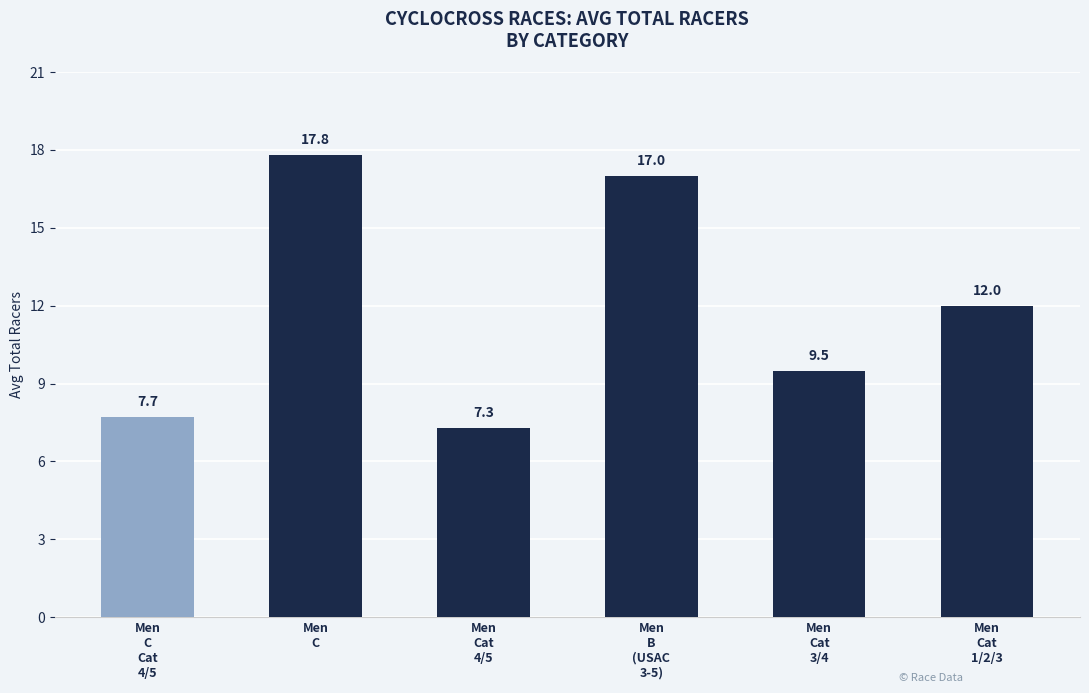

Reading right to left, list all the values displayed in this chart.

Men
Cat
1/2/3=12.0	Men
Cat
3/4=9.5	Men
B
(USAC
3-5)=17.0	Men
Cat
4/5=7.3	Men
C=17.8	Men
C
Cat
4/5=7.7